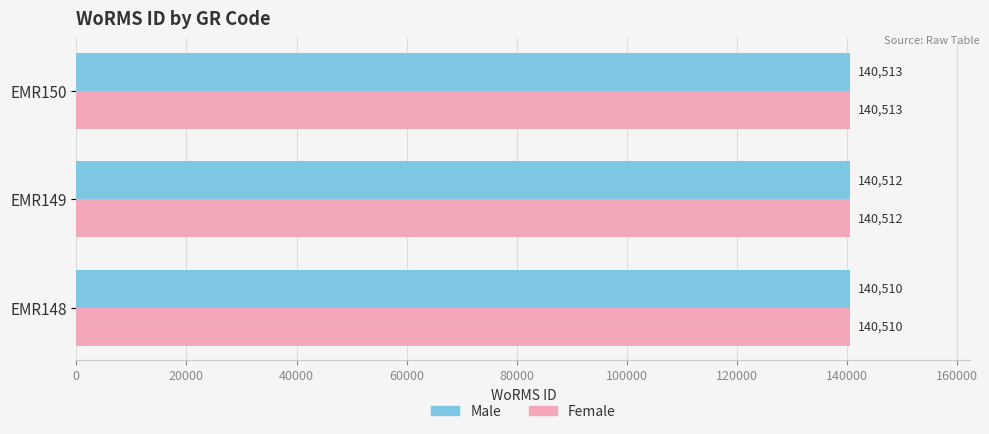

Rank the categories by Female value from lowest to highest.

EMR148, EMR149, EMR150